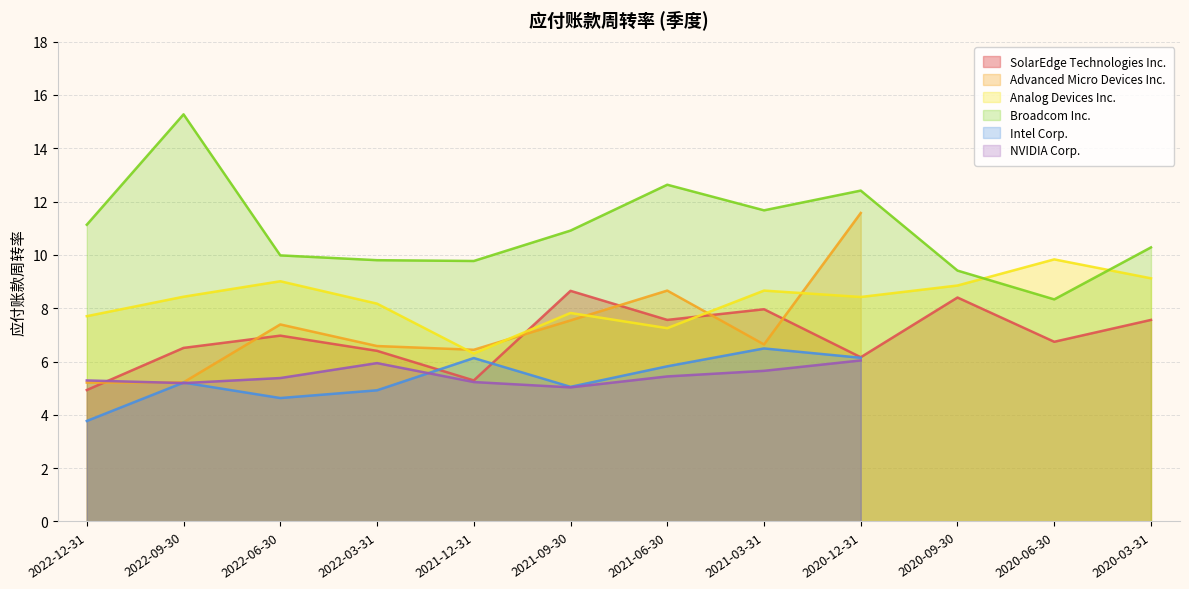

What is the difference between the second highest and second lowest values in the SolarEdge Technologies Inc. series?

3.1